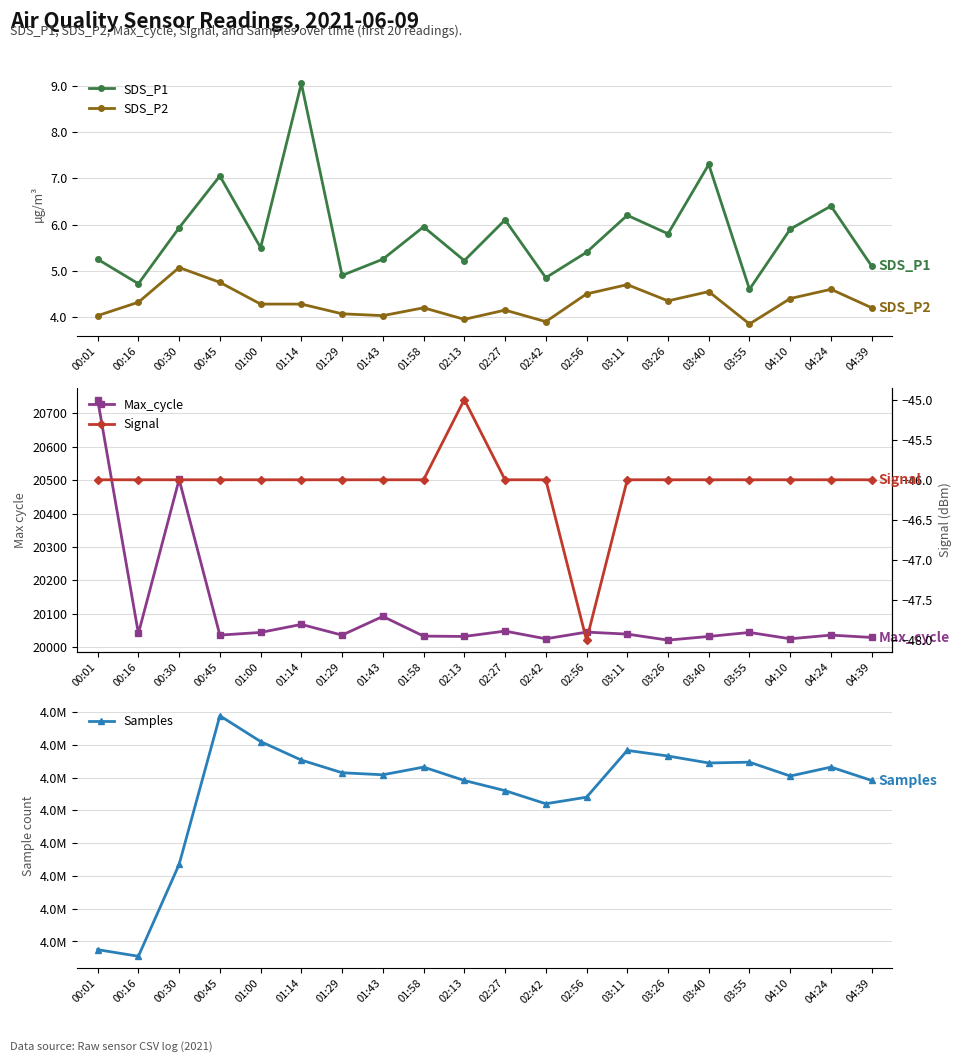

What is the difference between the maximum and minimum values in the SDS_P2 series?

1.2